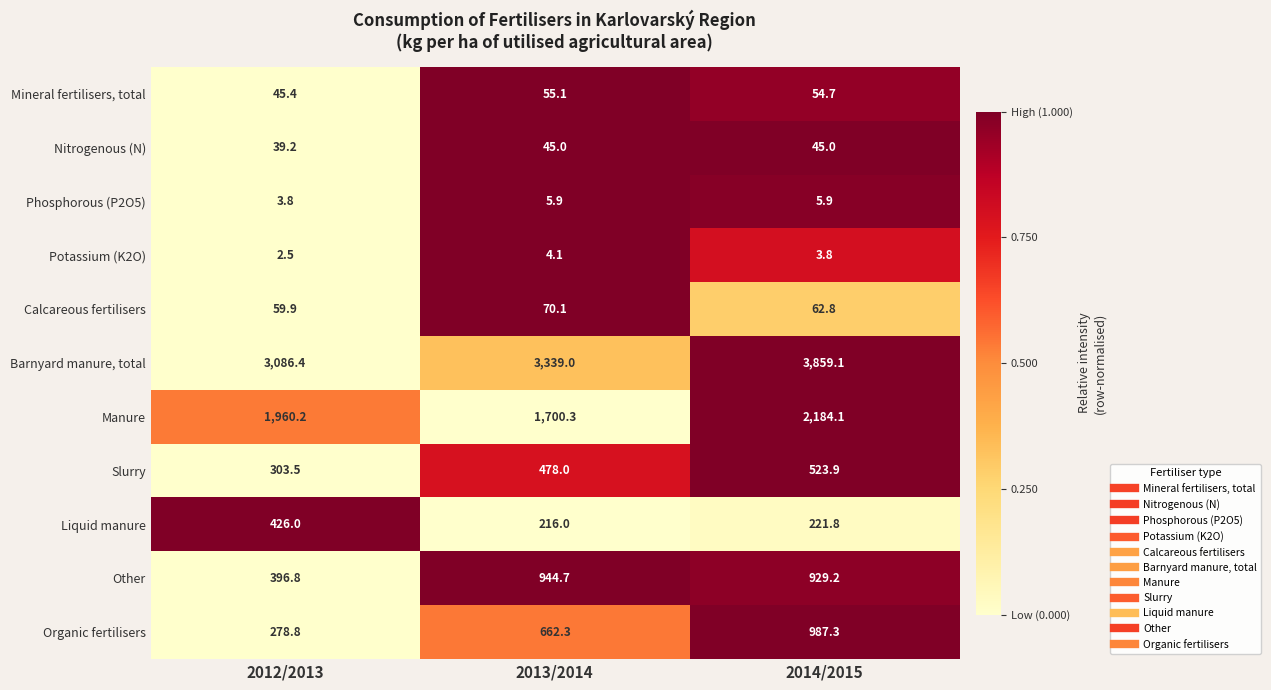

What is the spread (max minus min) of values at 2012/2013?

3083.9